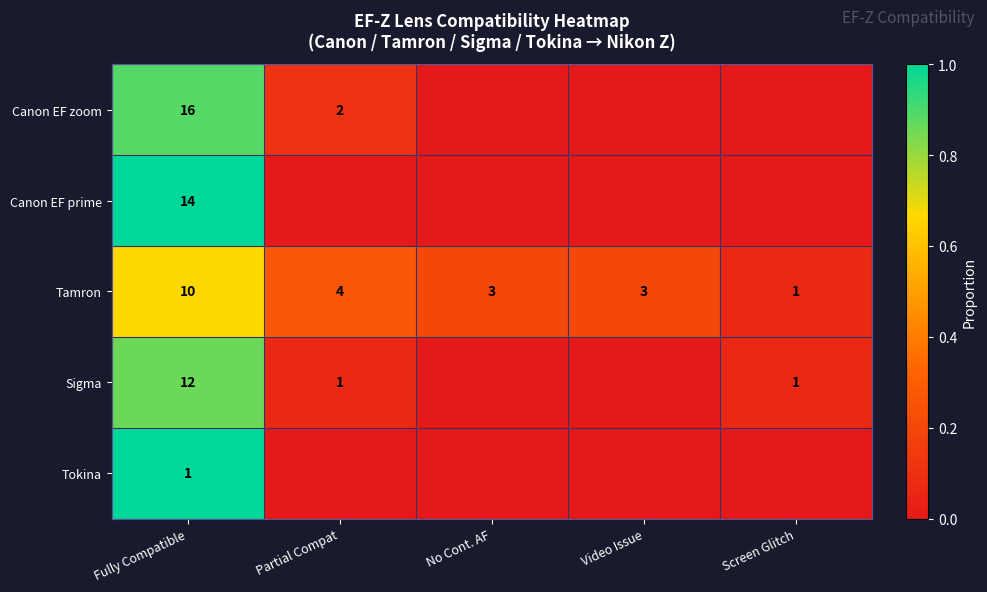

At how many categories does at least one series exceed 0?

5